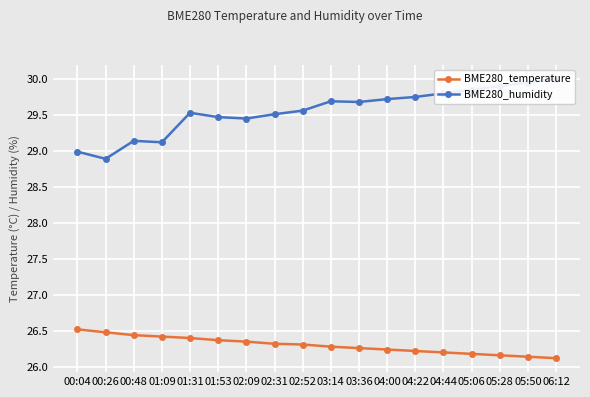

Rank the categories by BME280_humidity value from lowest to highest.

00:26, 00:04, 01:09, 00:48, 02:09, 01:53, 02:31, 01:31, 02:52, 03:36, 03:14, 04:00, 04:22, 04:44, 05:06, 05:28, 05:50, 06:12